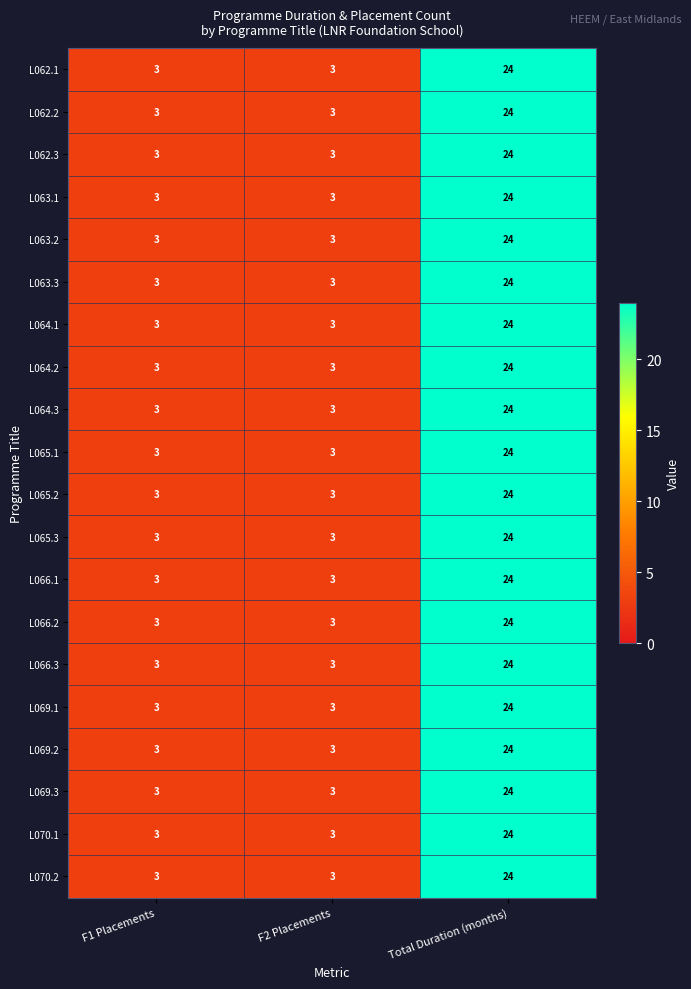

What is the greatest value displayed?

24